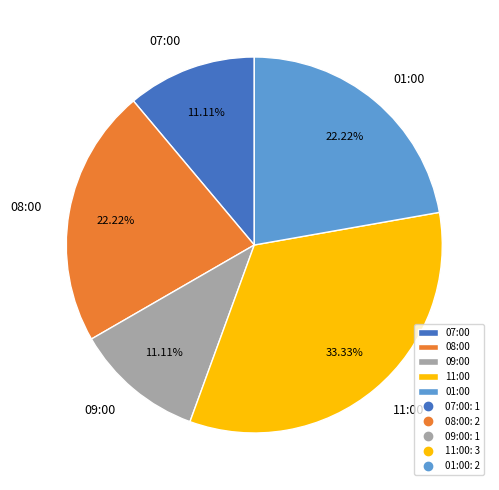

True or false: 08:00 accounts for 22% of the total.

True